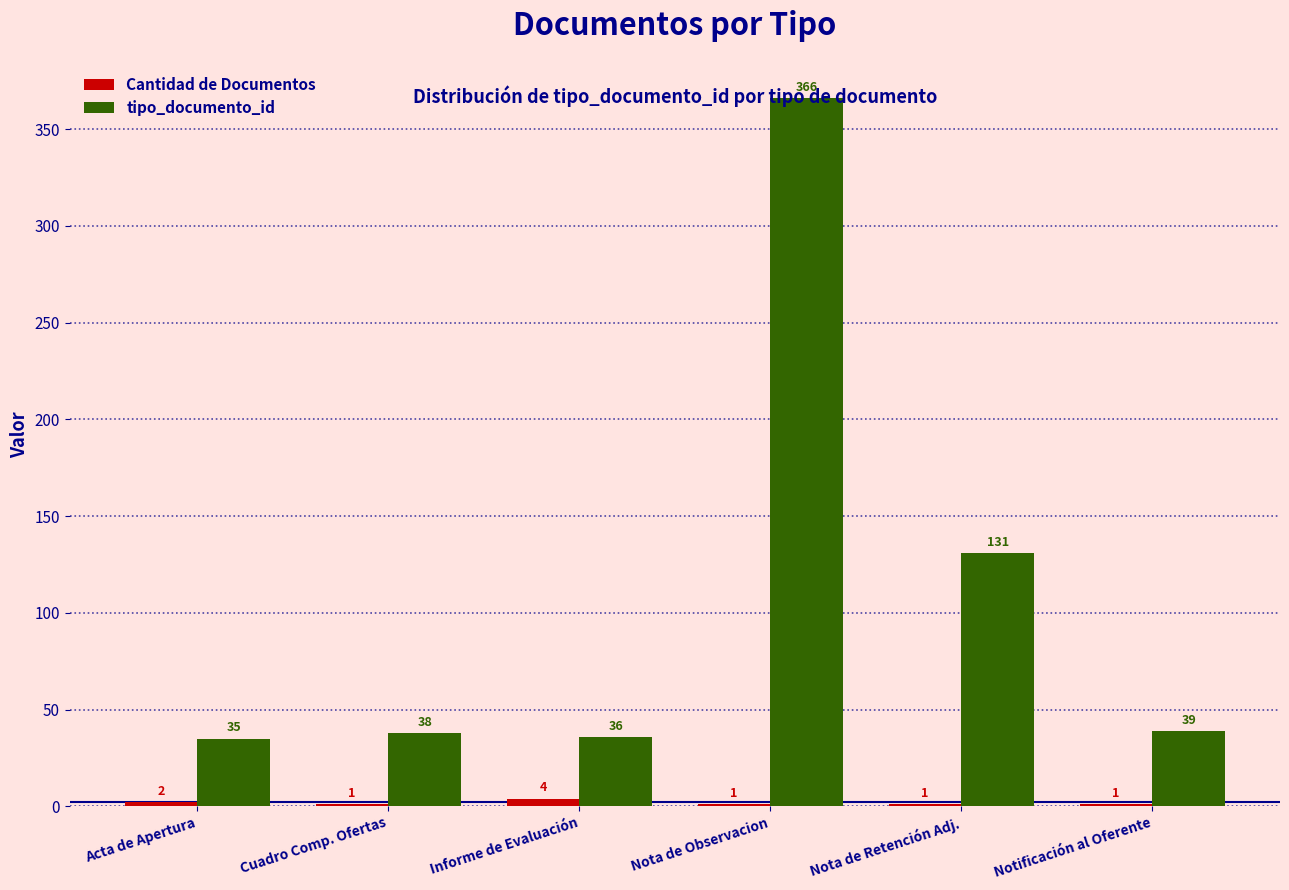

Which series has the largest range (max minus min)?

tipo_documento_id